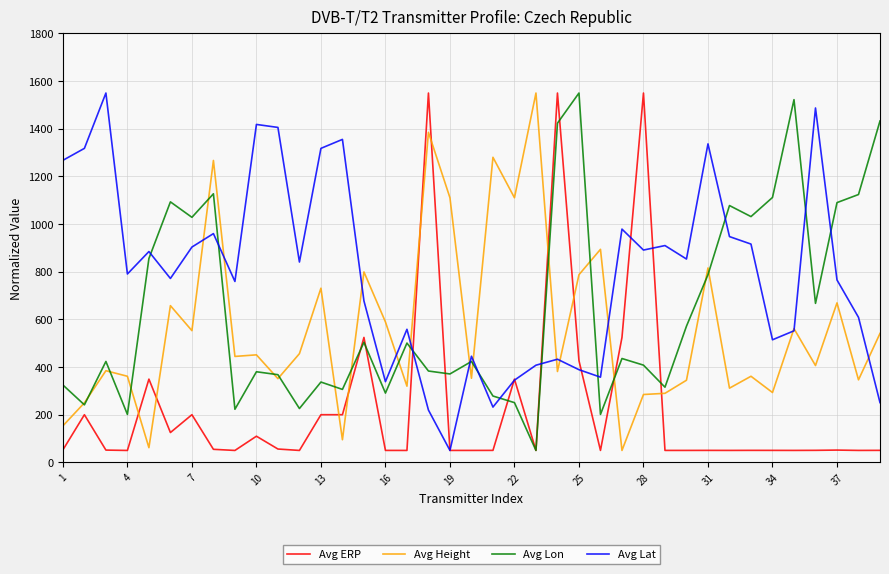

What is the sum of all Avg Lat values?

31008.6